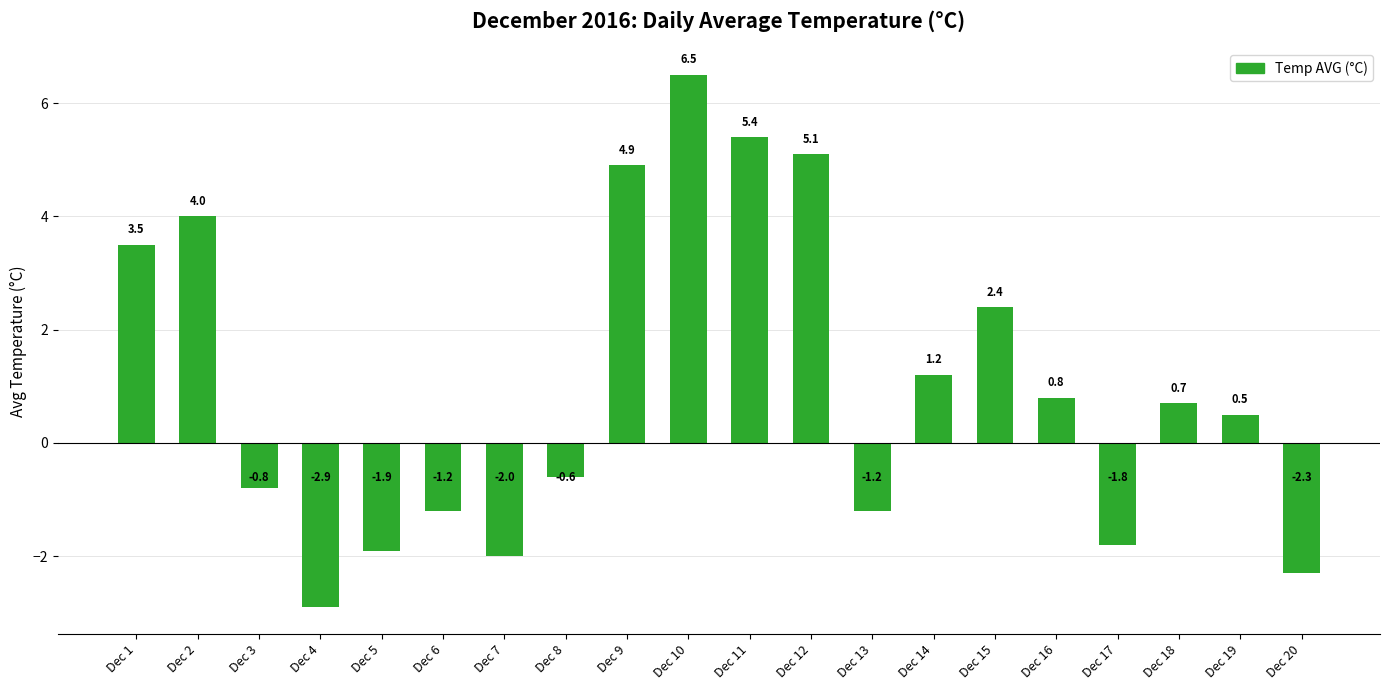

At which label does the data first exceed 0?

Dec 1